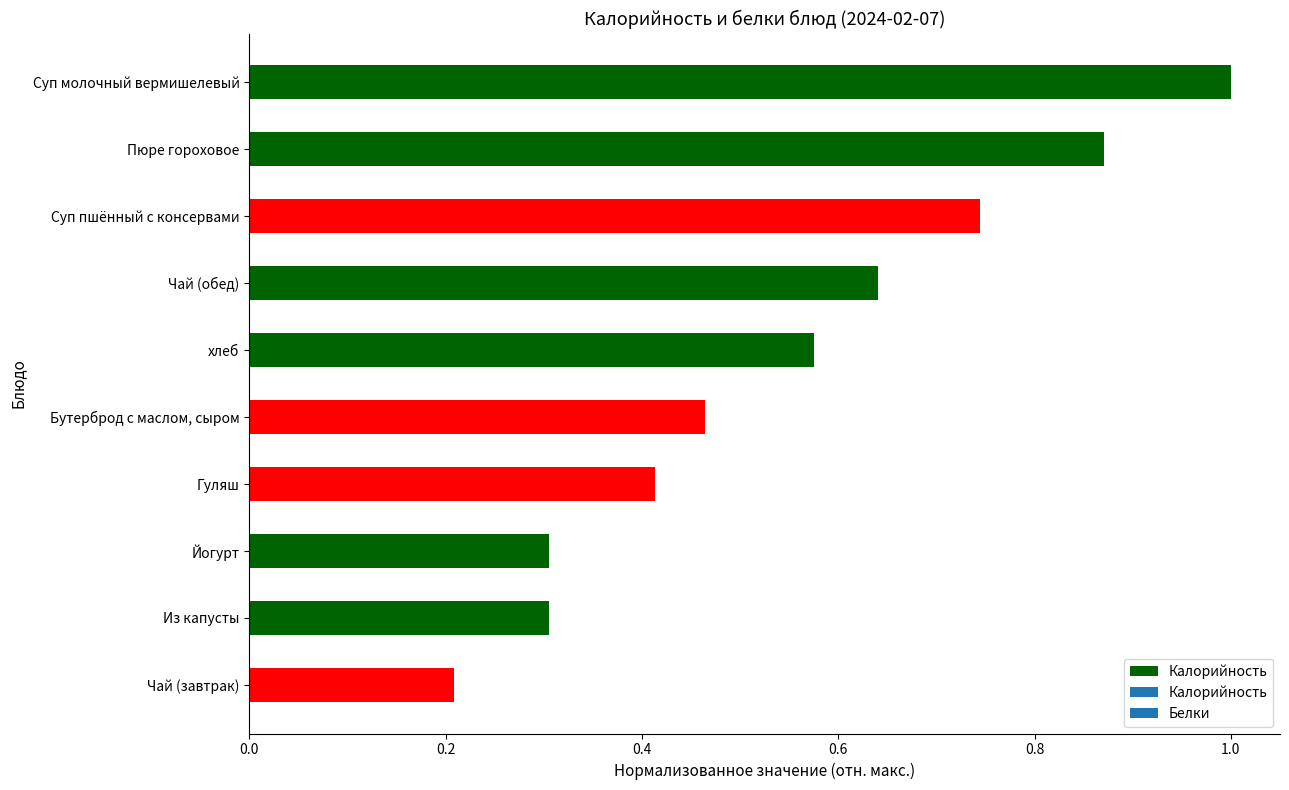

What is the difference between the maximum and minimum values?

0.8